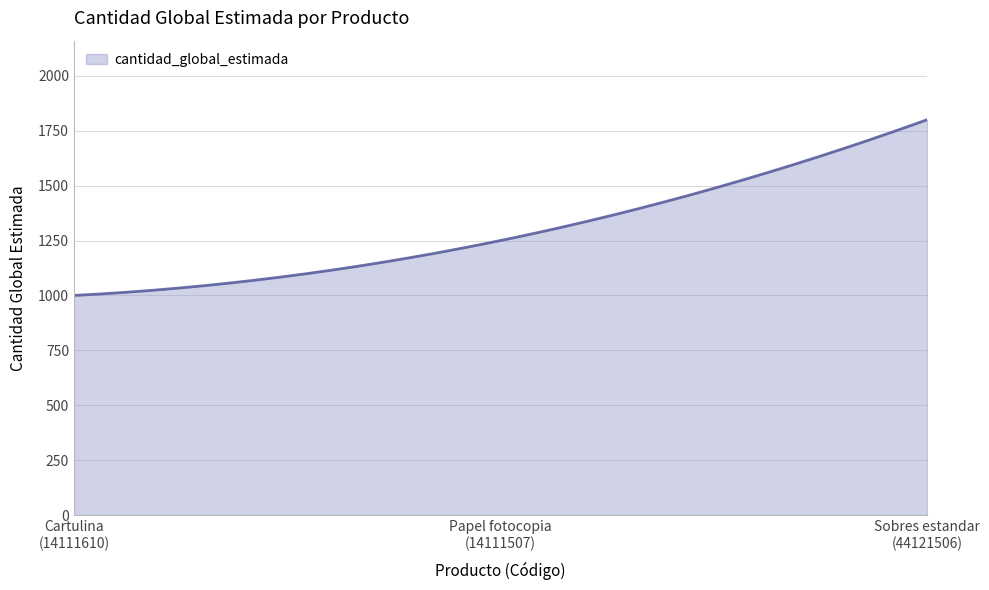

What is the smallest value displayed?

1000.0